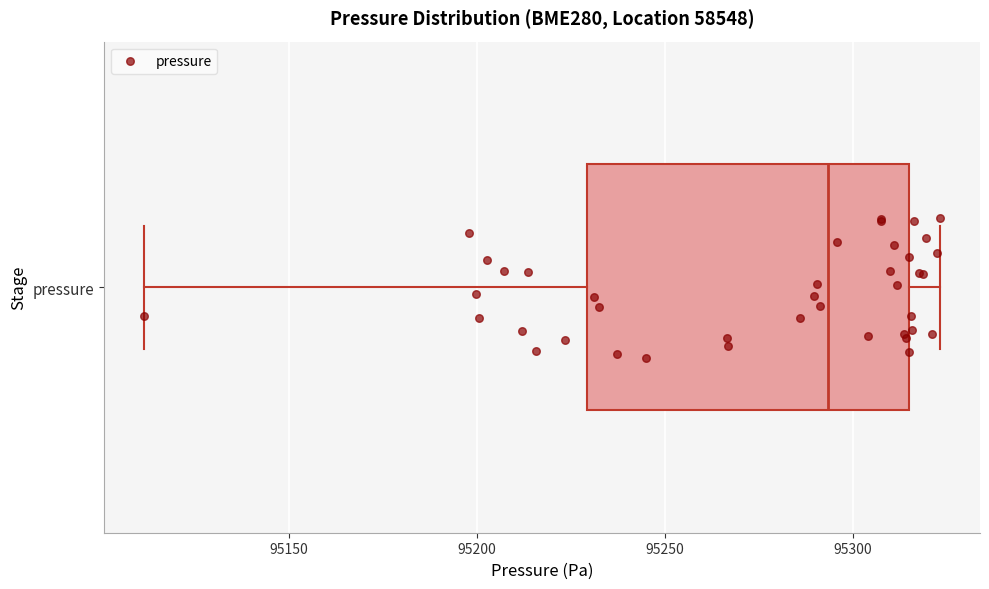

Read this box plot against the x-axis: the position of the median line, the range covered by the box, and the ends of both whiskers. The values are not printed on the chart, so give them approximately, as read against the axis.

median 95295, box 95230 to 95315, whiskers 95110 to 95325